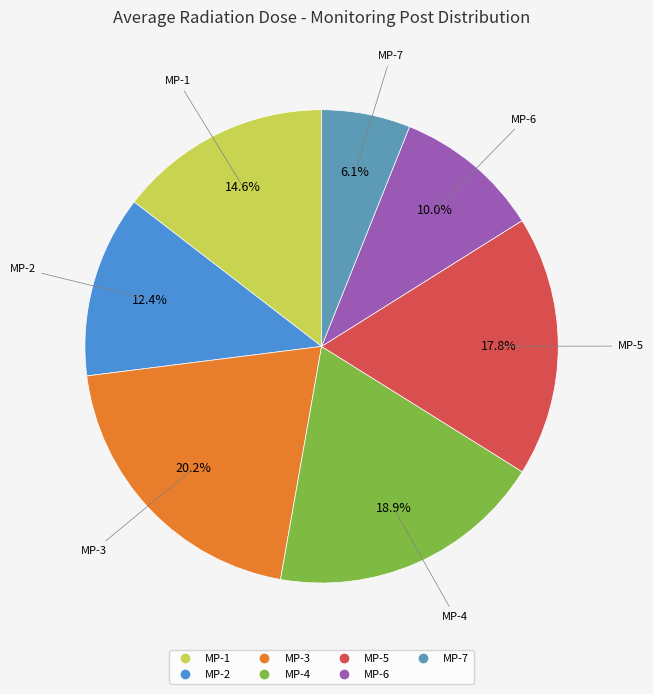

The MP-7 slice represents 1% of the pie. True or false?

False